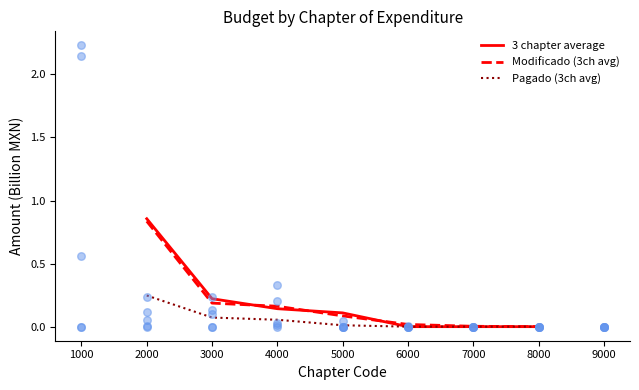

Which series contains the lowest Y value?

3 chapter average